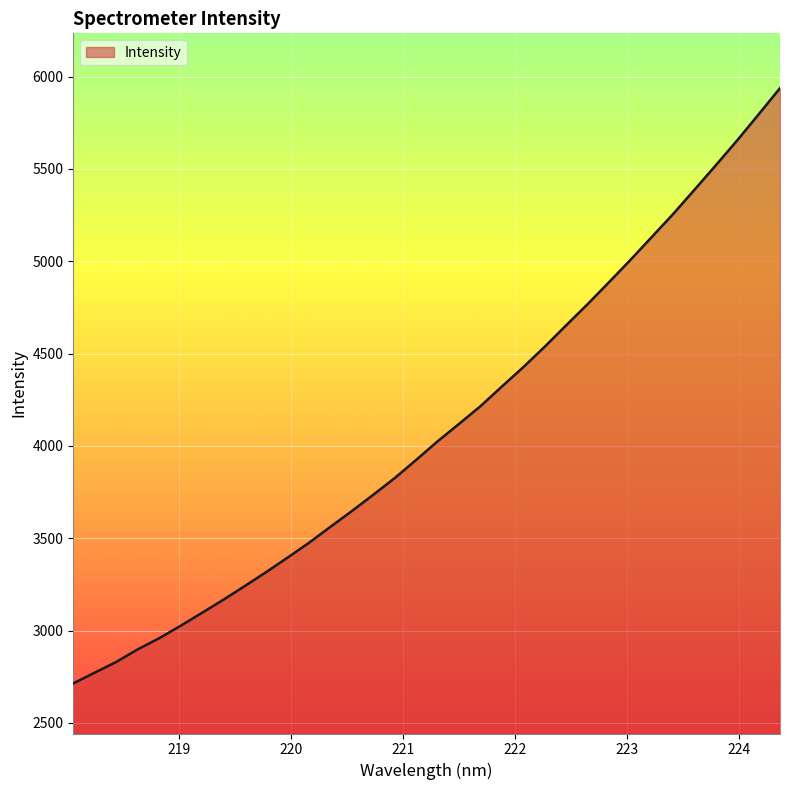

What is the maximum value shown in the chart?

5937.9